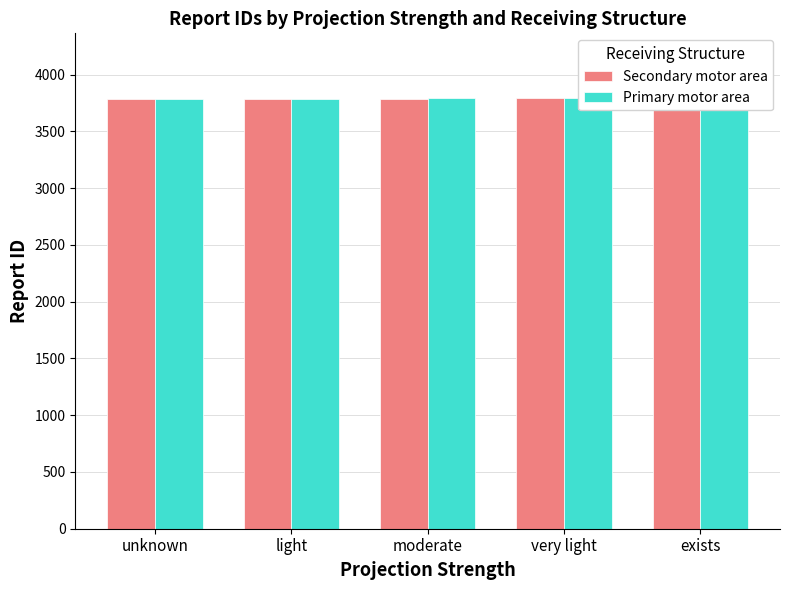

Which series has the largest total across all categories?

Primary motor area